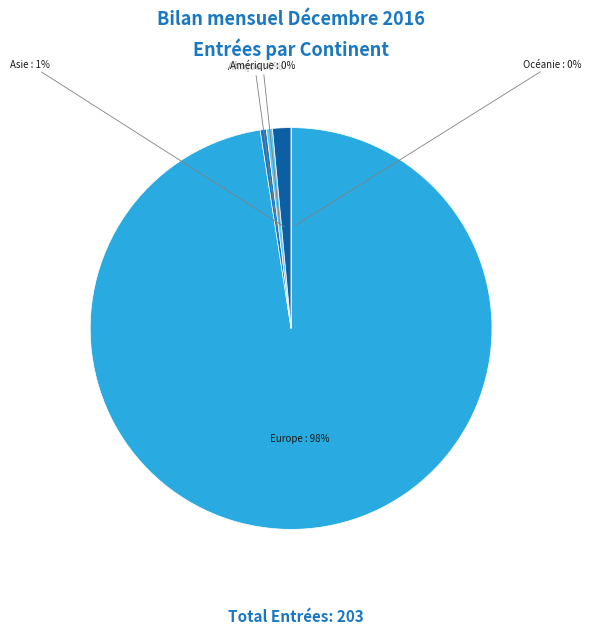

How many slices are in this pie chart?

5